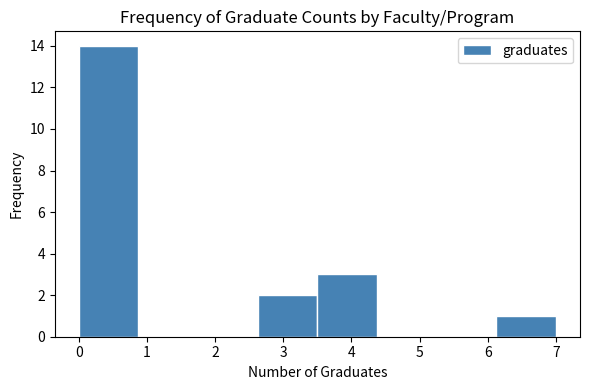

Over which range of the x-axis is the bar tallest?

0.0 to 0.9